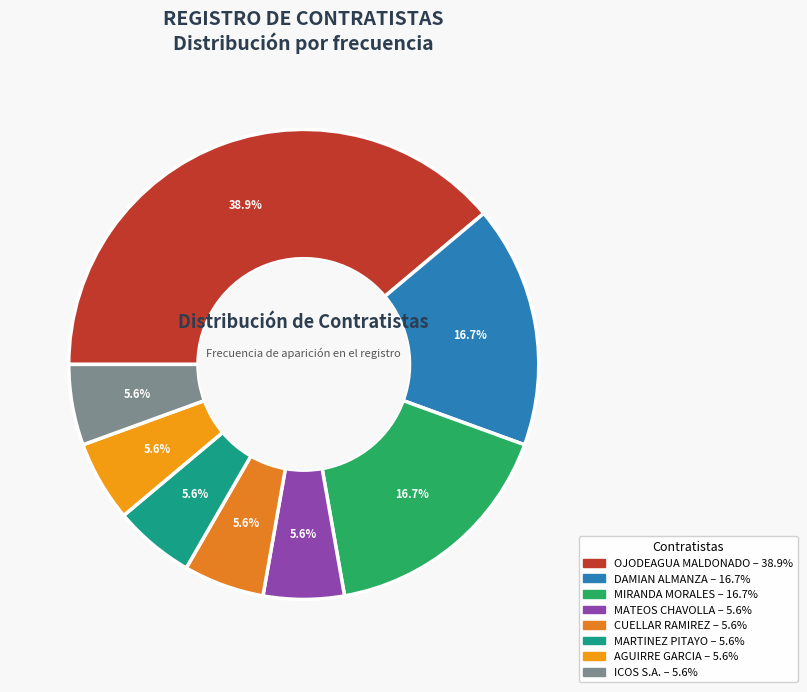

Rank the categories by value from highest to lowest.

ARQ. FELIX OJODEAGUA MALDONADO, C. NERI DAMIAN ALMANZA, ARQ. FRANCISCO MIRANDA MORALES, ARQ. CARLOS NICOLAS MATEOS CHAVOLLA, C. JORGE CUELLAR RAMIREZ, C. MA. GUADALUPE MARTINEZ PITAYO, ING. VICENTE AGUIRRE GARCIA, CONSTRUCTORA ICOS S.A. DE C.V.